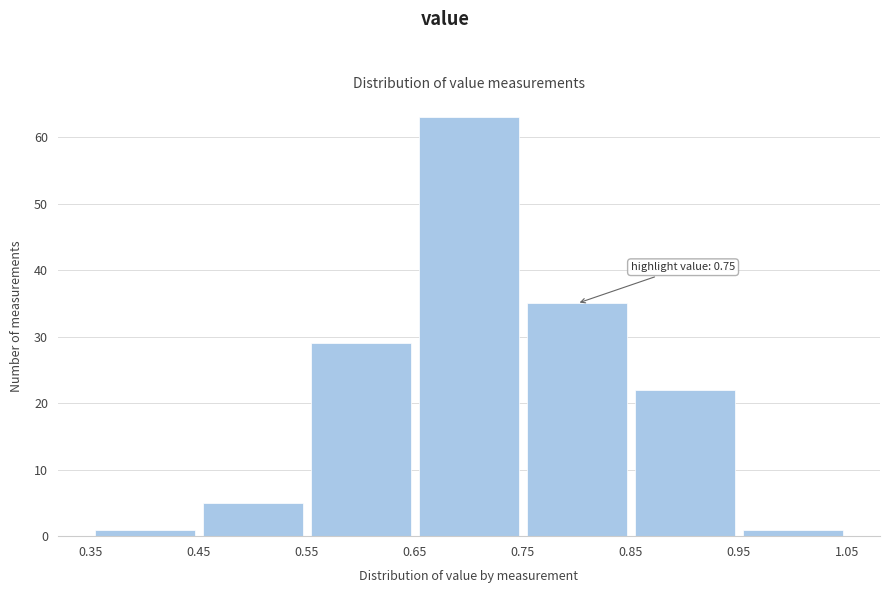

Which range on the x-axis has the tallest bar?

0.65 to 0.75